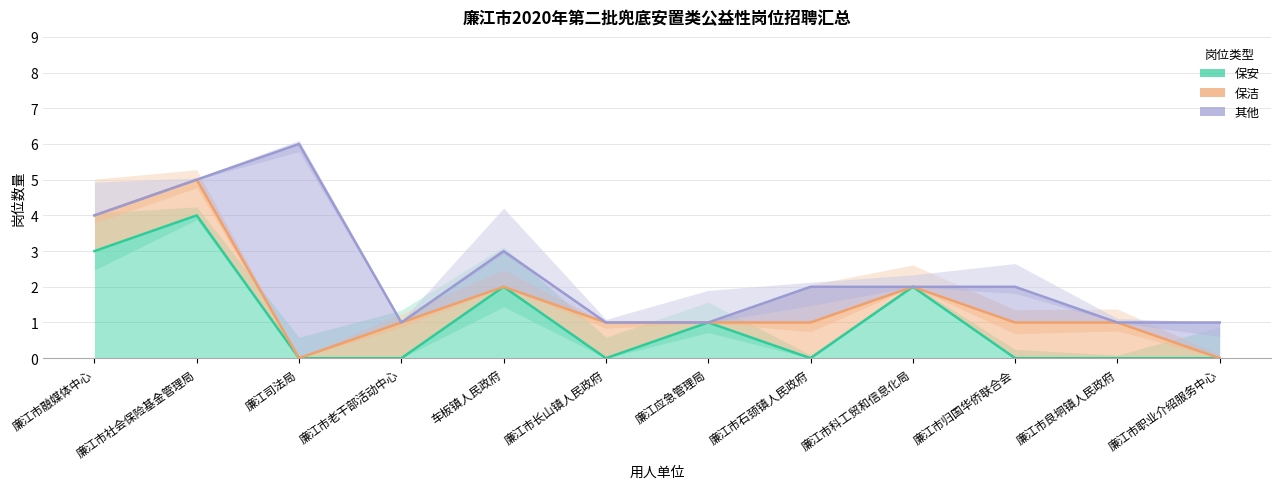

What position from the right is 廉江市科工贸和信息化局?

4